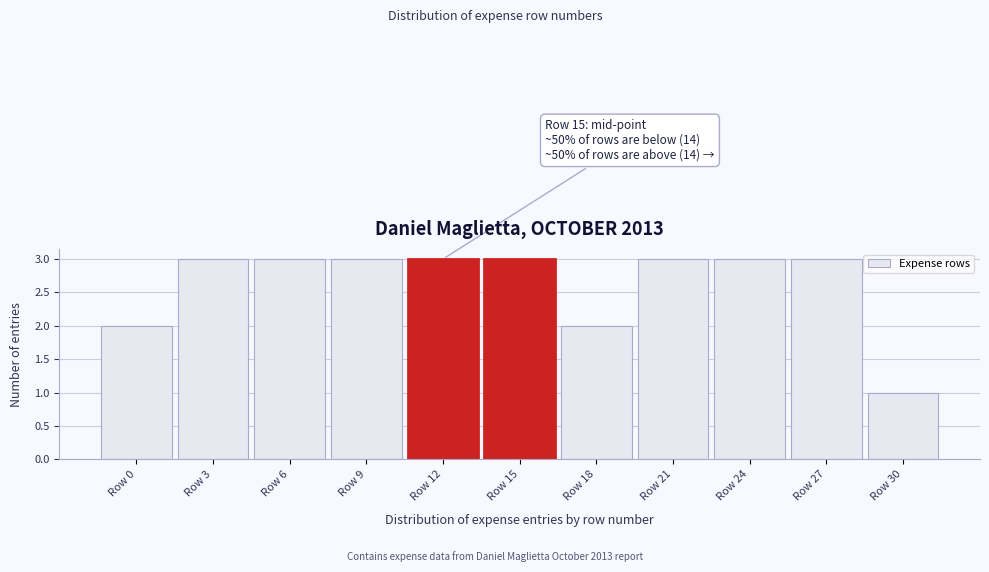

Reading right to left, list all the values displayed in this chart.

Row 30=1	Row 27=3	Row 24=3	Row 21=3	Row 18=2	Row 15=3	Row 12=3	Row 9=3	Row 6=3	Row 3=3	Row 0=2